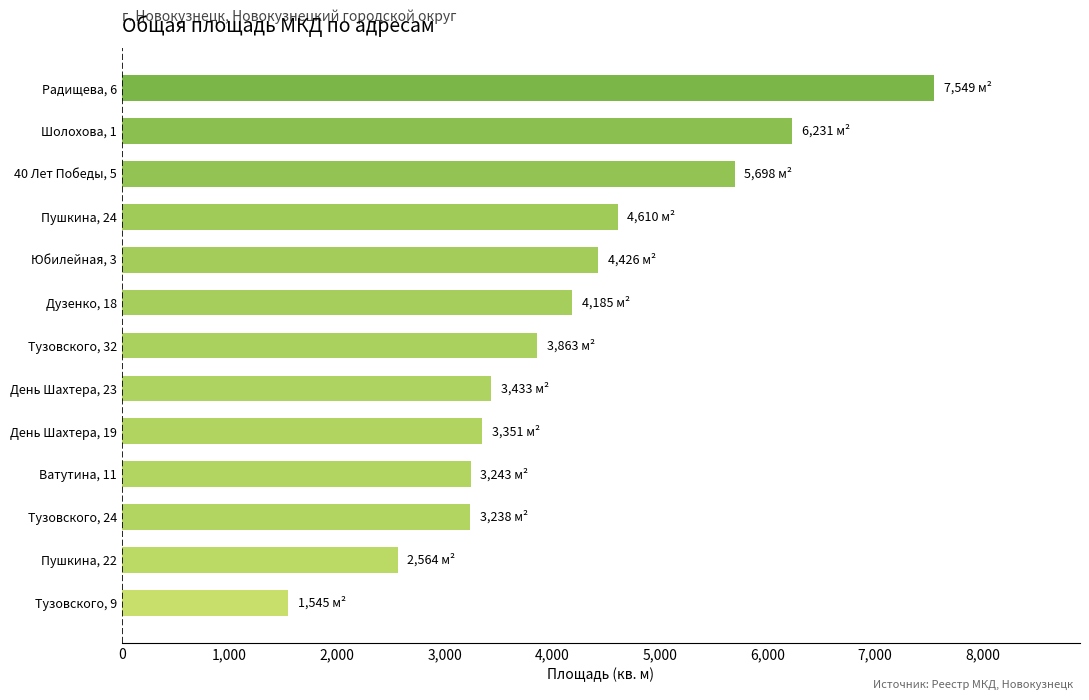

Which has a higher value, Пушкина, 22 or Юбилейная, 3?

Юбилейная, 3